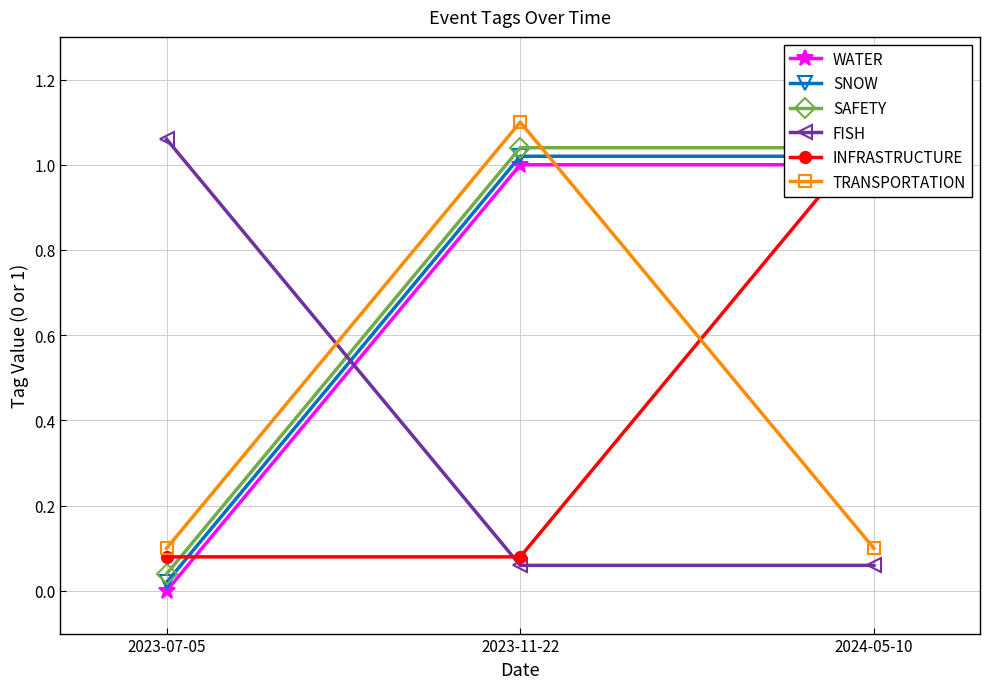

Is this an area chart (filled region under the line)?

No